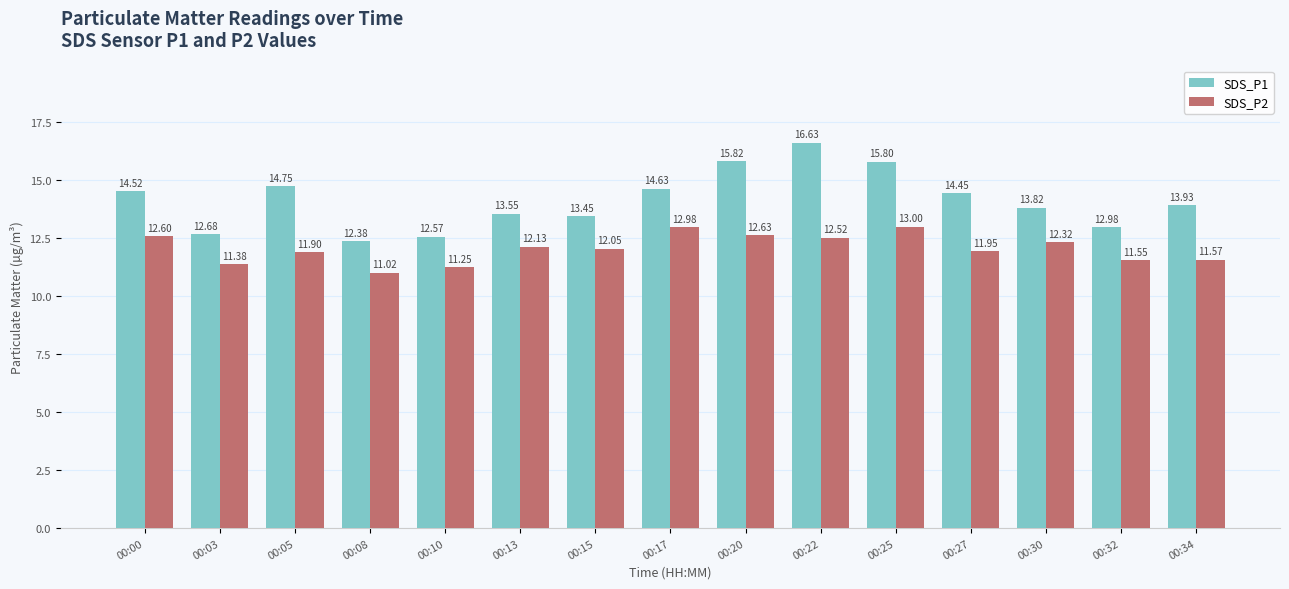

What is the difference between the maximum and minimum values in the SDS_P2 series?

2.0